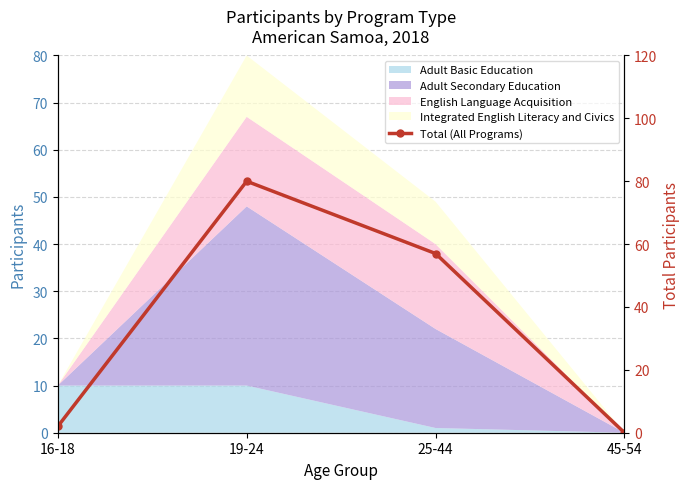

Where is the first local maximum?

19-24